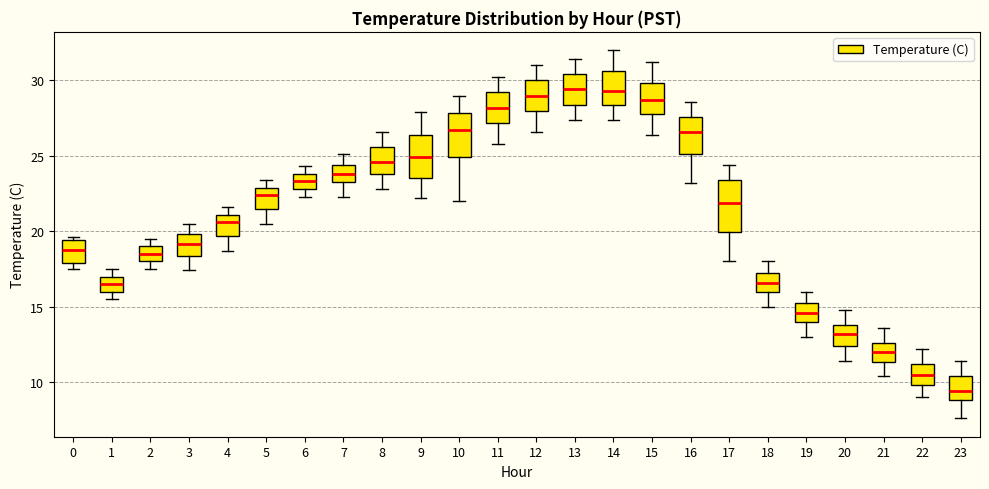

Reading left to right, transcribe this box plot: for each box, give where its median line is, the range the box spans, and where its two whiskers end, as read against the y-axis. The values are not printed on the chart, so give them approximately, as read against the axis.

0: median 19.0, box 18.0 to 19.5, whiskers 17.5 to 19.5 (just above the box's upper edge)
1: median 16.5, box 16.0 to 17.0, whiskers 15.5 to 17.5
2: median 18.5, box 18.0 to 19.0, whiskers 17.5 to 19.5
3: median 19.0, box 18.5 to 20.0, whiskers 17.5 to 20.5
4: median 20.5, box 19.5 to 21.0, whiskers 18.5 to 21.5
5: median 22.5, box 21.5 to 23.0, whiskers 20.5 to 23.5
6: median 23.5, box 23.0 to 24.0, whiskers 22.5 to 24.5
7: median 24.0, box 23.5 to 24.5, whiskers 22.5 to 25.0
8: median 24.5, box 24.0 to 25.5, whiskers 23.0 to 26.5
9: median 25.0, box 23.5 to 26.5, whiskers 22.0 to 28.0
10: median 26.5, box 25.0 to 28.0, whiskers 22.0 to 29.0
11: median 28.0, box 27.0 to 29.0, whiskers 26.0 to 30.0
12: median 29.0, box 28.0 to 30.0, whiskers 26.5 to 31.0
13: median 29.5, box 28.5 to 30.5, whiskers 27.5 to 31.5
14: median 29.5, box 28.5 to 30.5, whiskers 27.5 to 32.0
15: median 28.5, box 28.0 to 30.0, whiskers 26.5 to 31.0
16: median 26.5, box 25.0 to 27.5, whiskers 23.0 to 28.5
17: median 22.0, box 20.0 to 23.5, whiskers 18.0 to 24.5
18: median 16.5, box 16.0 to 17.5, whiskers 15.0 to 18.0
19: median 14.5, box 14.0 to 15.5, whiskers 13.0 to 16.0
20: median 13.0, box 12.5 to 14.0, whiskers 11.5 to 15.0
21: median 12.0, box 11.5 to 12.5, whiskers 10.5 to 13.5
22: median 10.5, box 10.0 to 11.0, whiskers 9.0 to 12.0
23: median 9.5, box 9.0 to 10.5, whiskers 7.5 to 11.5